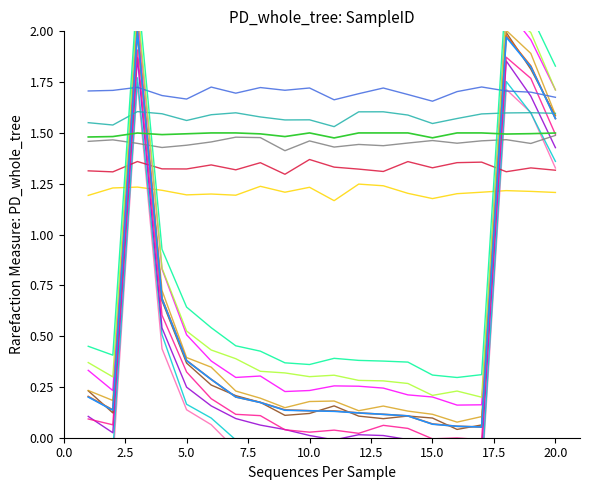

The 落札率 series shows 2.2 at 17. True or false?

False